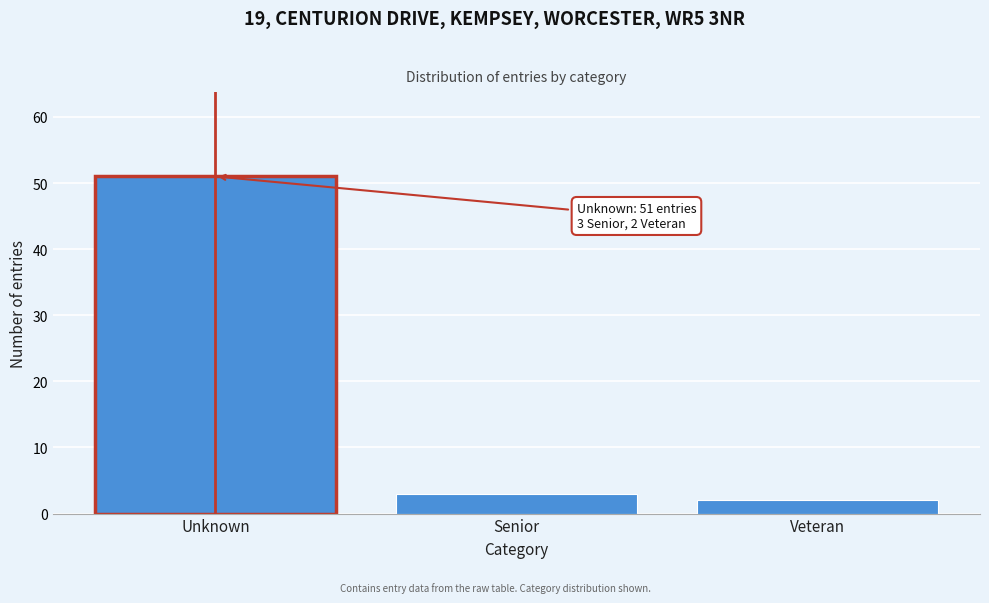

Reading right to left, what are all the values shown in this chart?

2	3	51